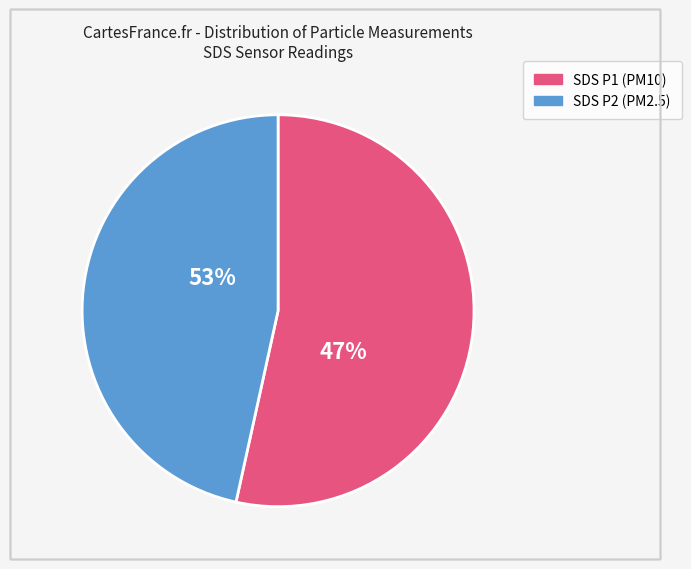

True or false: SDS_P2 accounts for 53% of the total.

False